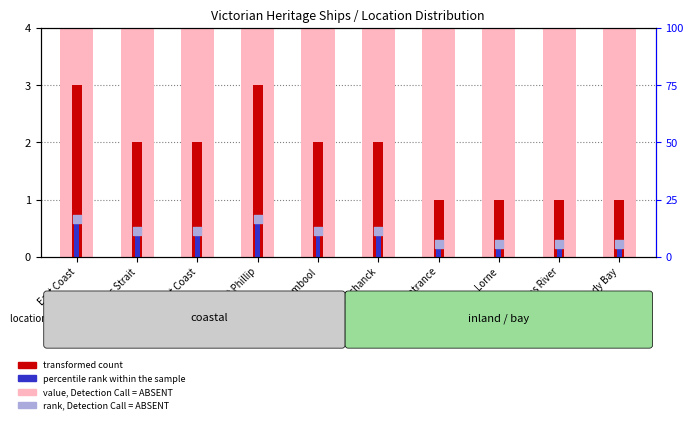

Which series has the widest spread of Y values?

transformed count